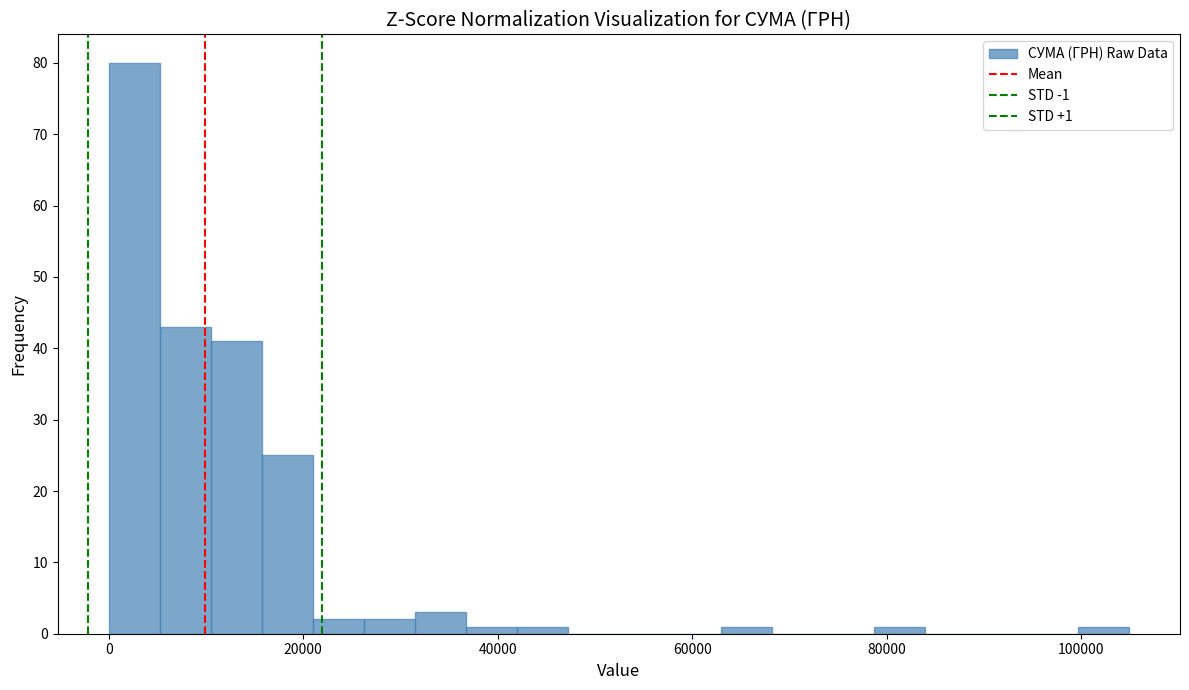

Around what value on the x-axis is the tallest bar? Give the approximate position of its centre, as read against the axis.

2000